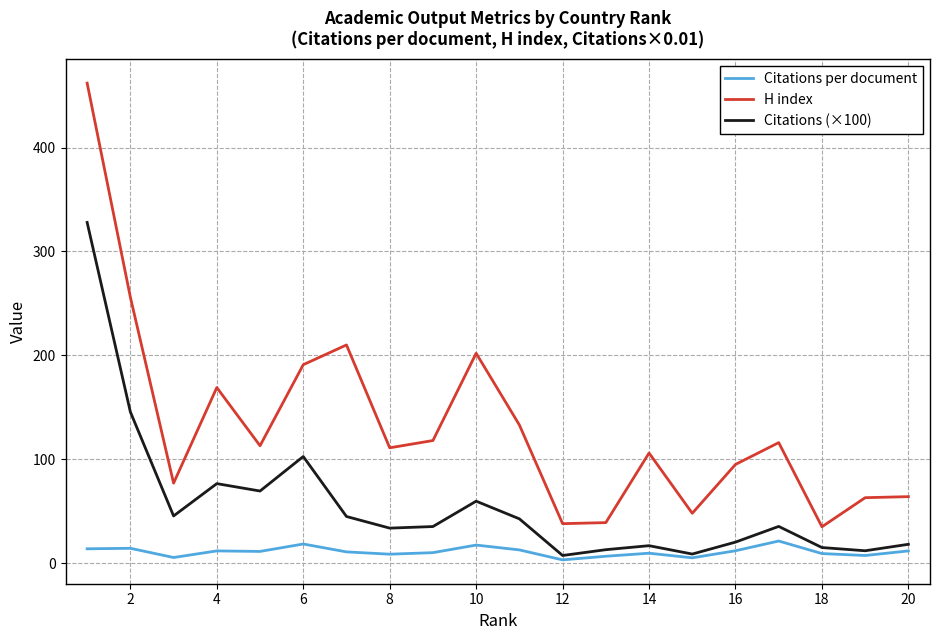

True or false: H index and Citations (×100) cross at least once.

False